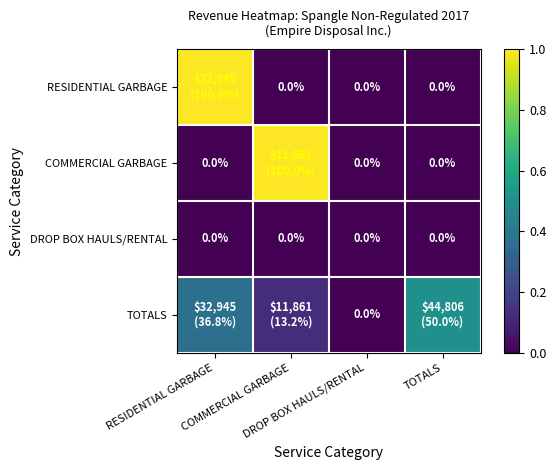

Is it true that DROP BOX HAULS/RENTAL equals 0.0 at DROP BOX HAULS/RENTAL?

True